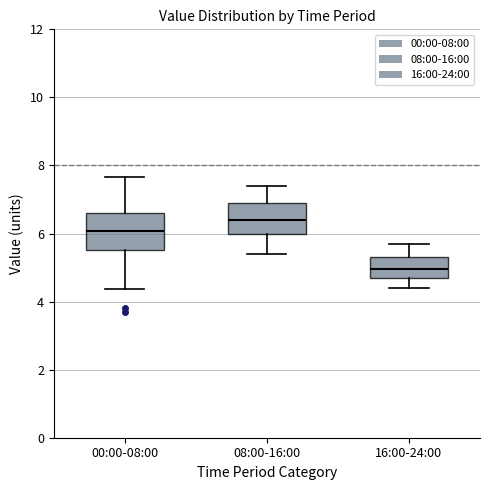

Reading left to right, transcribe this box plot: for each box, give where its median line is, the range the box spans, and where its two whiskers end, as read against the y-axis. The values are not printed on the chart, so give them approximately, as read against the axis.

00:00-08:00: median 6.0, box 5.6 to 6.6, whiskers 4.4 to 7.6
08:00-16:00: median 6.4, box 6.0 to 7.0, whiskers 5.4 to 7.4
16:00-24:00: median 5.0, box 4.8 to 5.4, whiskers 4.4 to 5.8